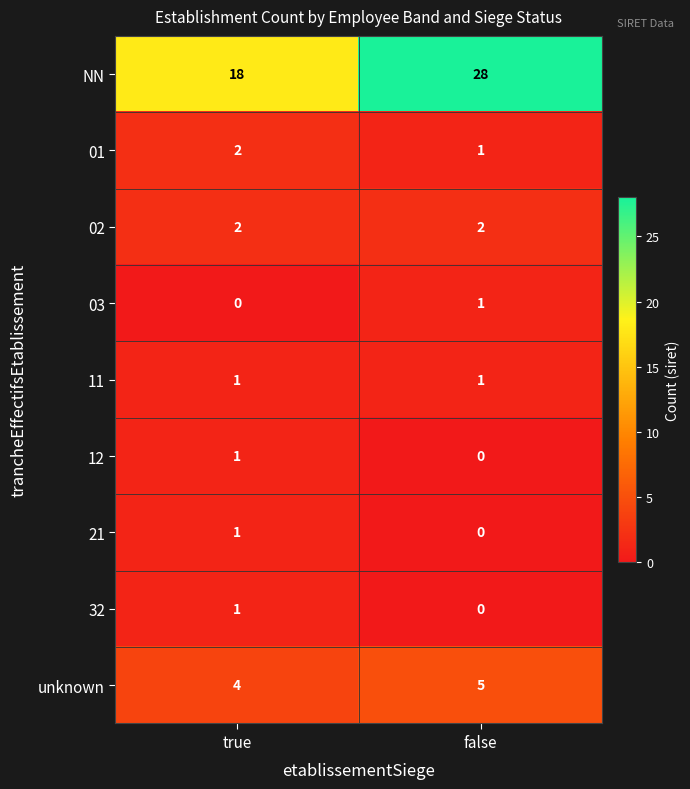

True or false: 02 has a value of 2 at true.

True